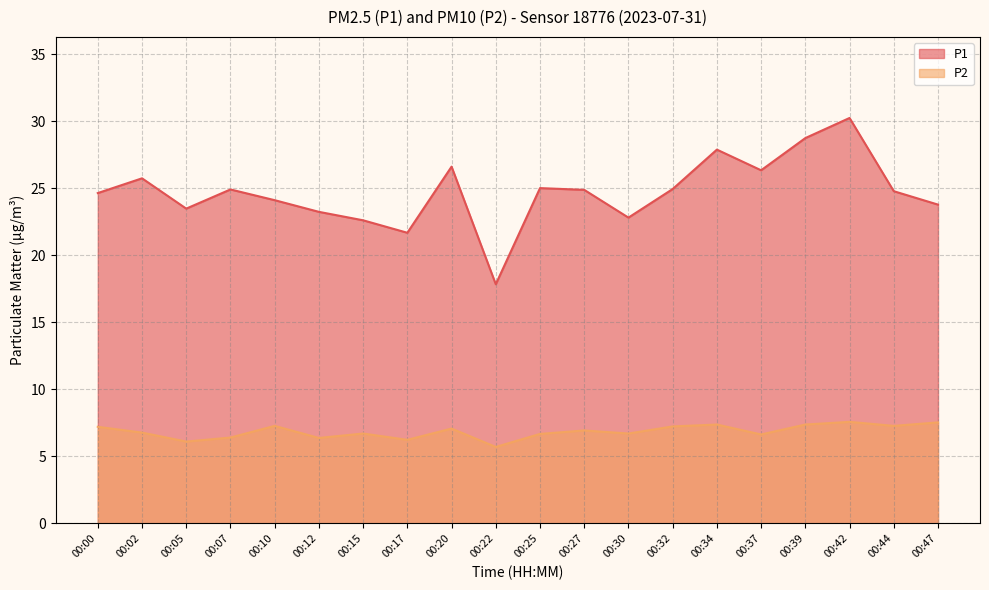

In P2, how many points are higher than both neighbors (excluding endpoints)?

6